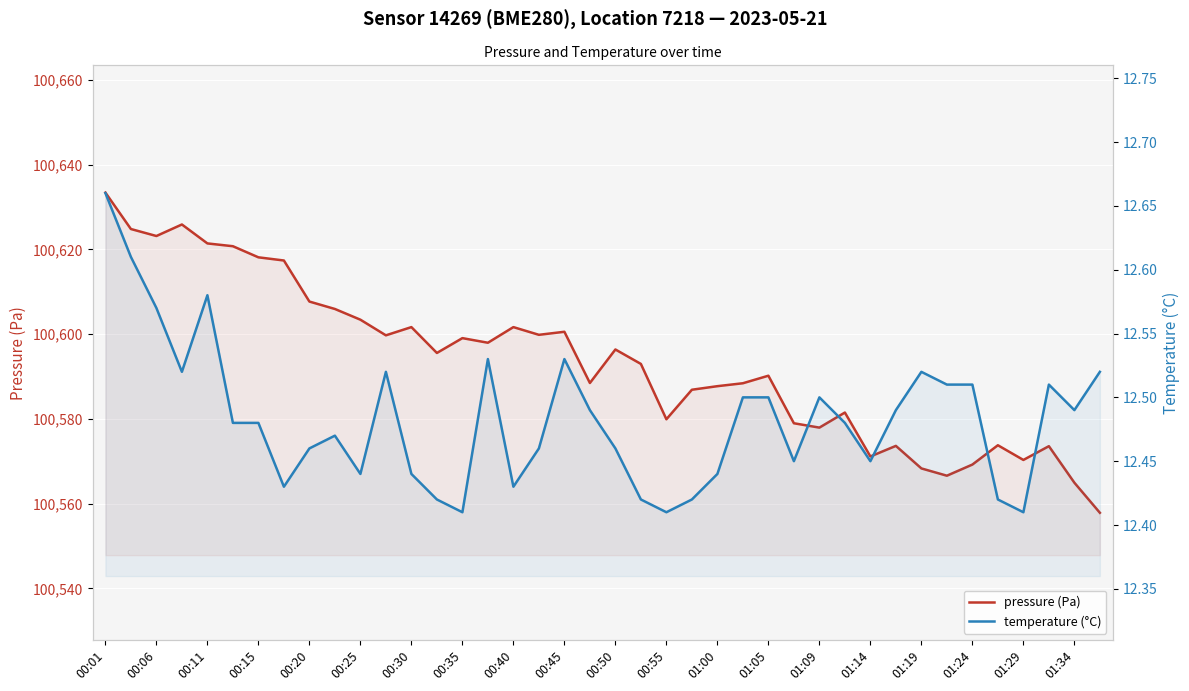

What is the difference between the maximum and minimum values in the temperature (°C) series?

0.2